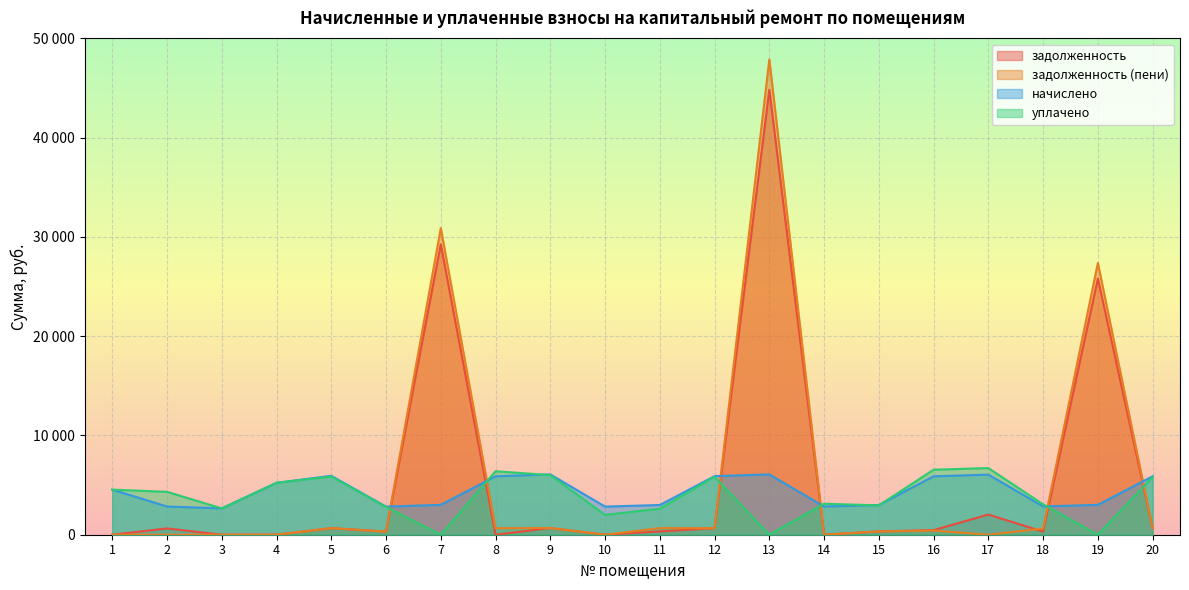

Which has a higher value, 10 or 2?

2